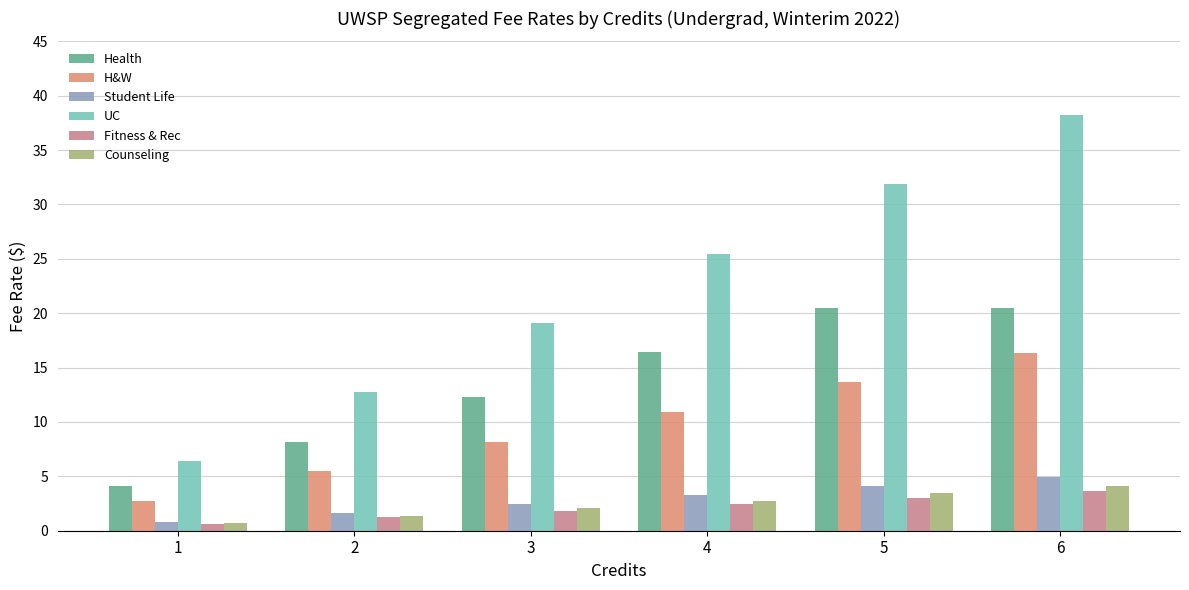

At which category is the sum across all series the highest?

6